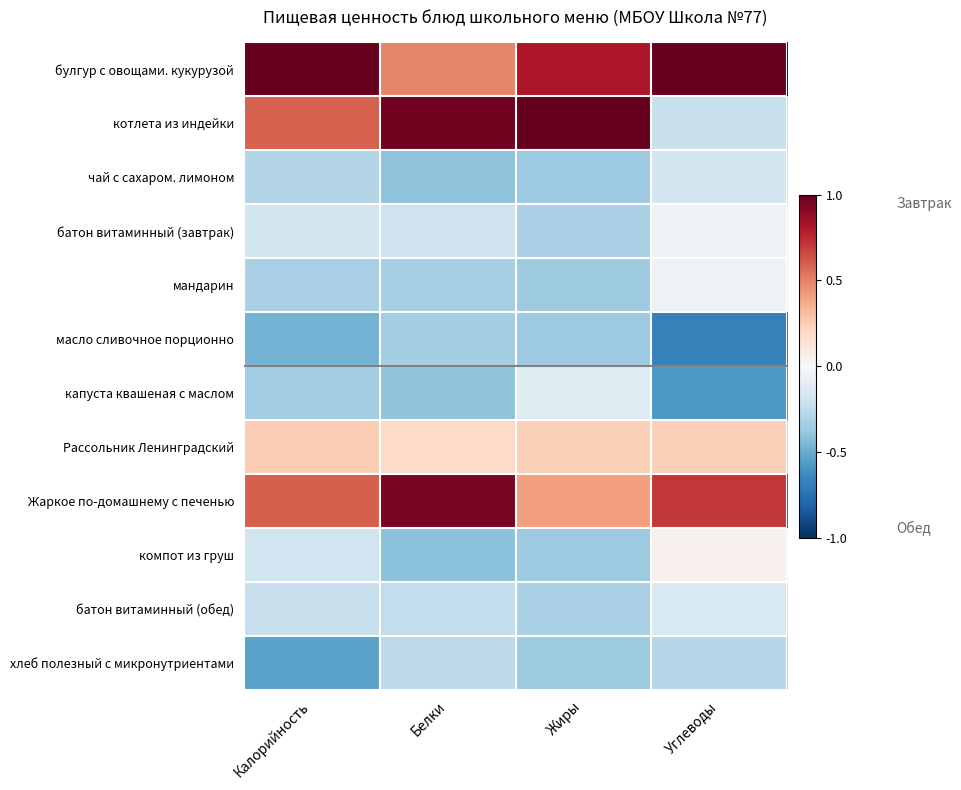

What is the maximum value shown in the chart?

1.0